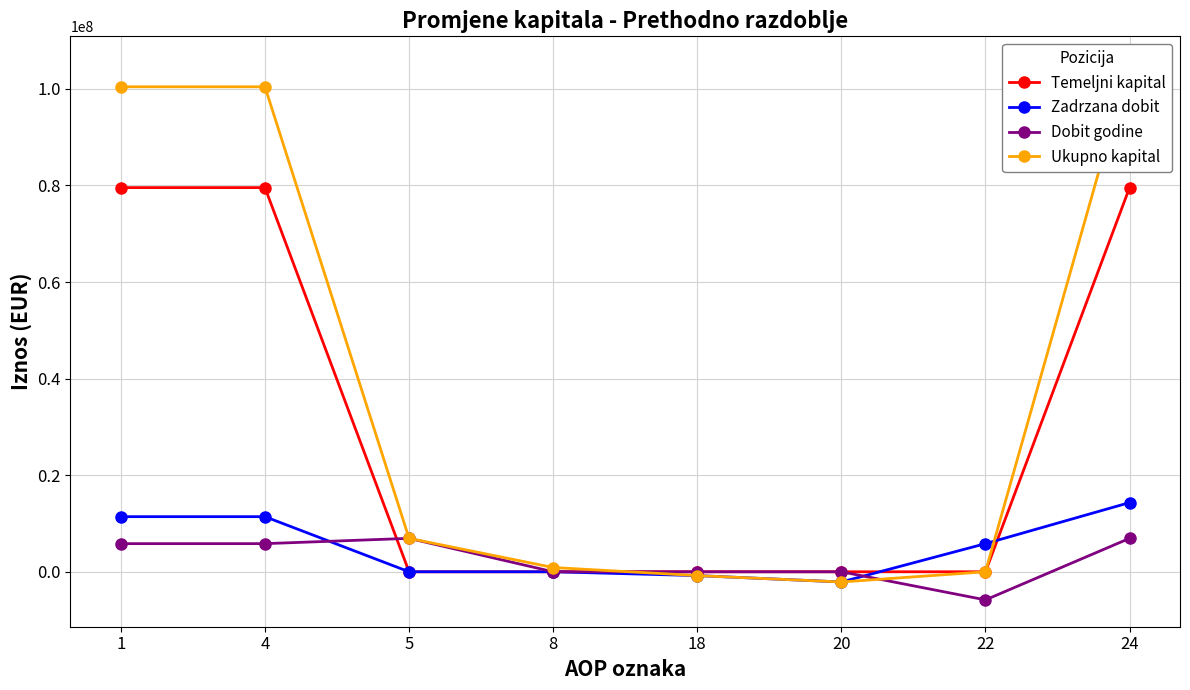

True or false: Ukupno kapital has more than 2 points higher than both neighbors.

False